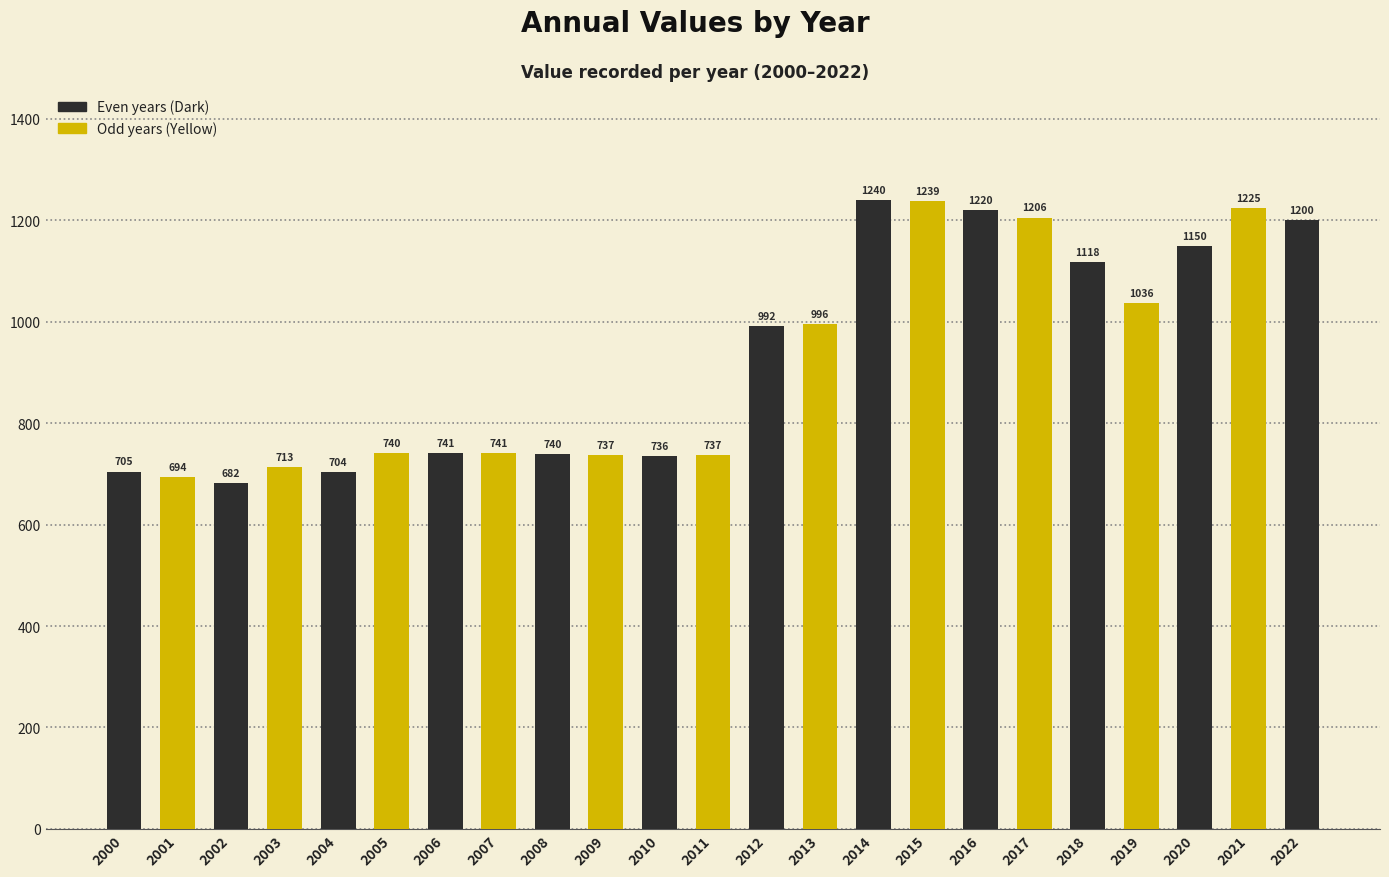

What is the difference between the values at 2018 and 2019?

81.9